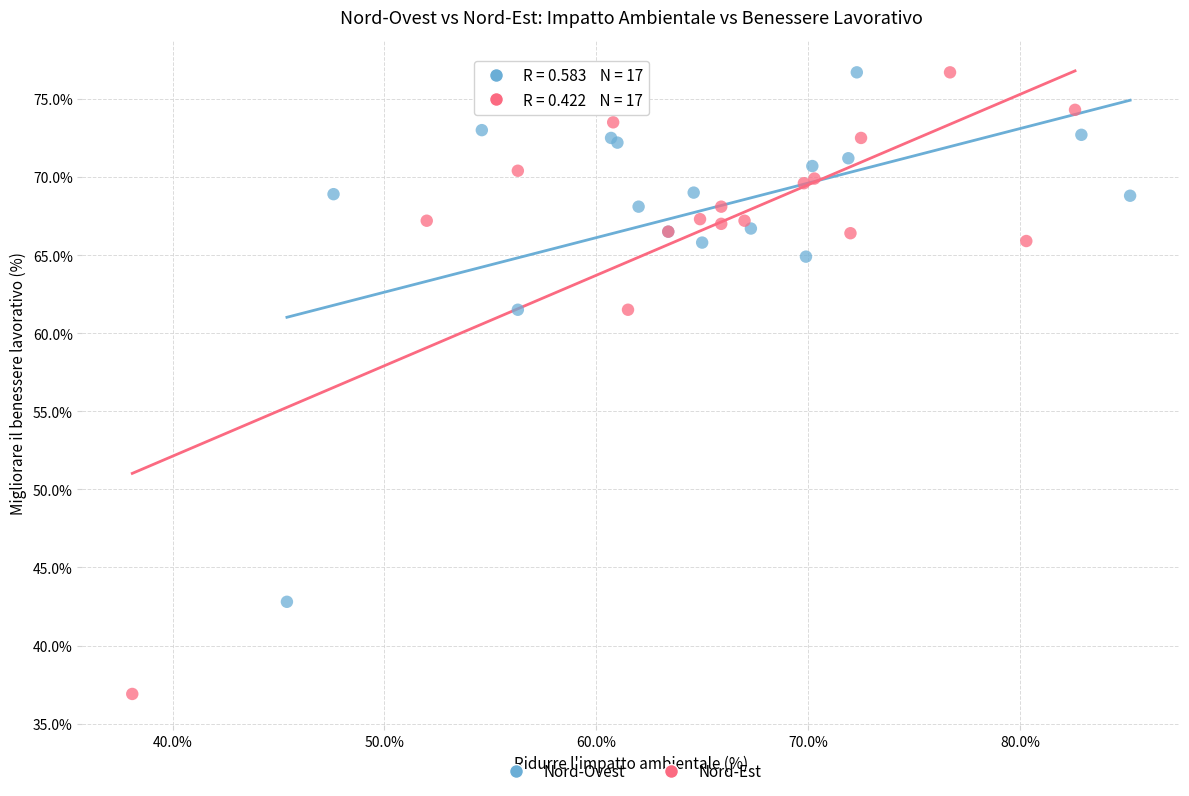

Which series reaches the minimum Y coordinate?

Nord-Est